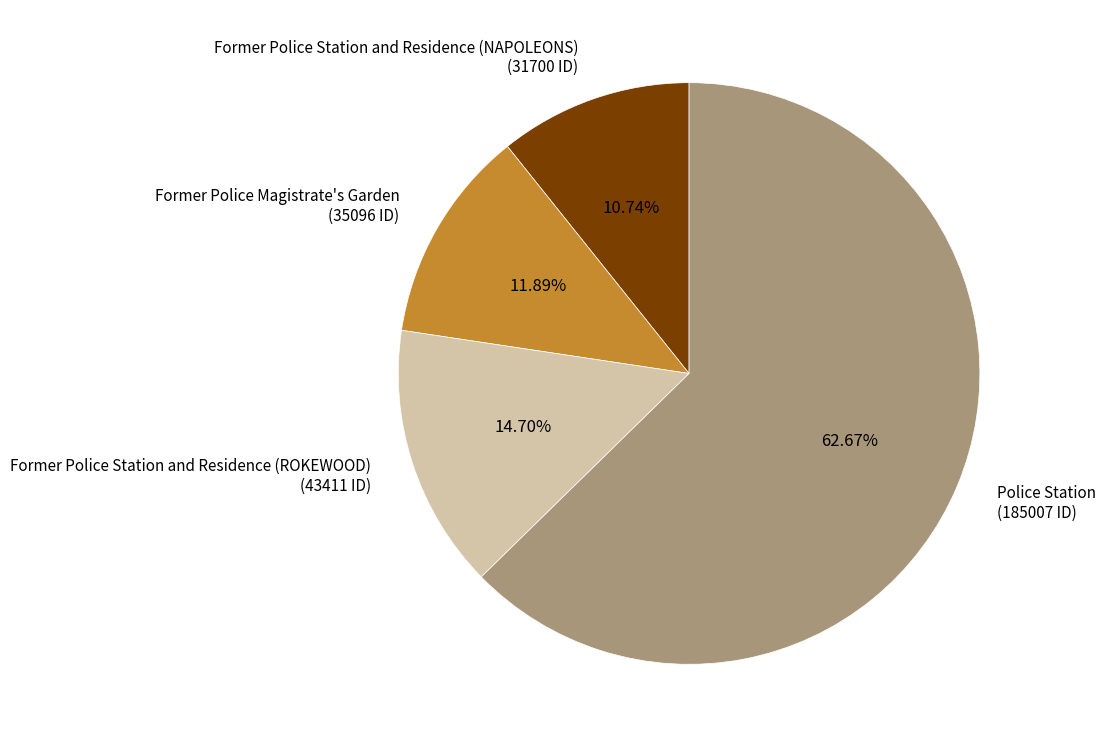

The Former Police Station and Residence (ROKEWOOD) slice represents 15% of the pie. True or false?

True